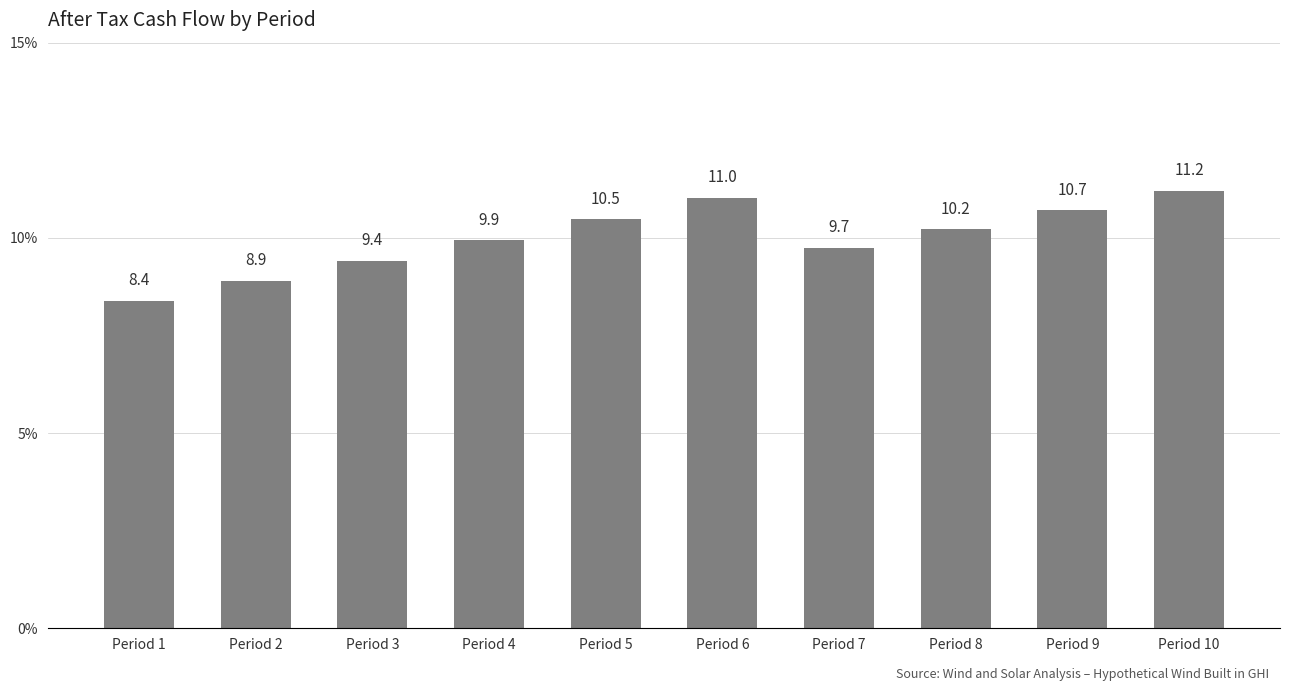

Reading right to left, list all the values displayed in this chart.

11.2	10.7	10.2	9.7	11.0	10.5	9.9	9.4	8.9	8.4